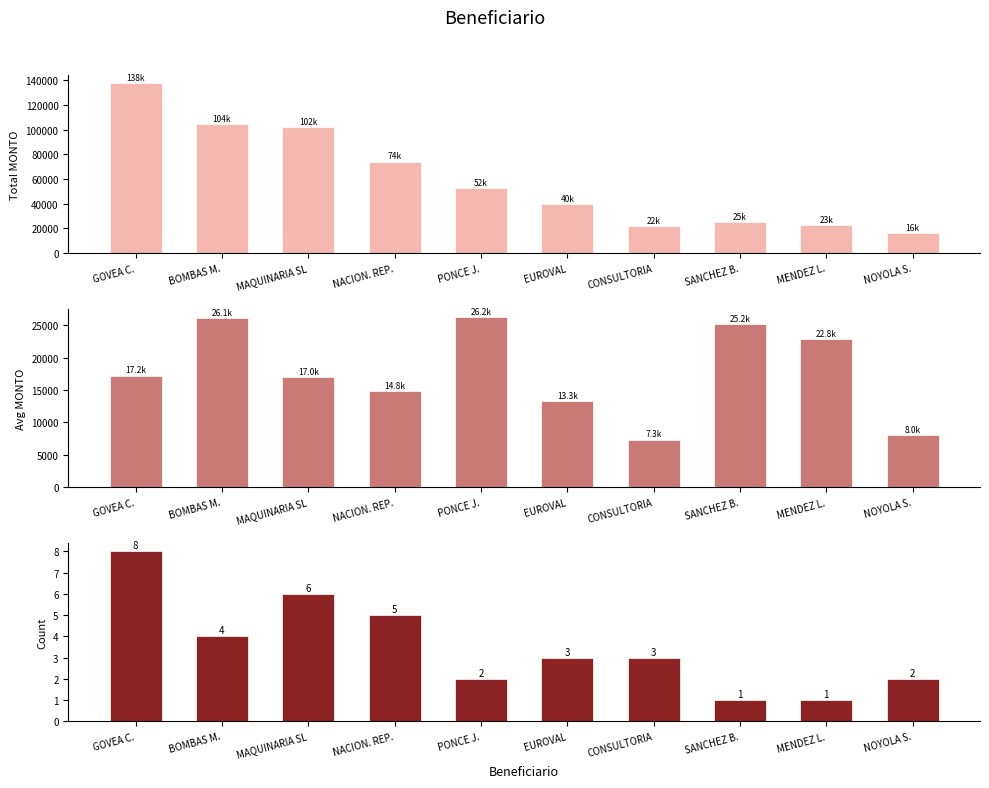

What is the approximate value of Count at MENDEZ L.?

1.0